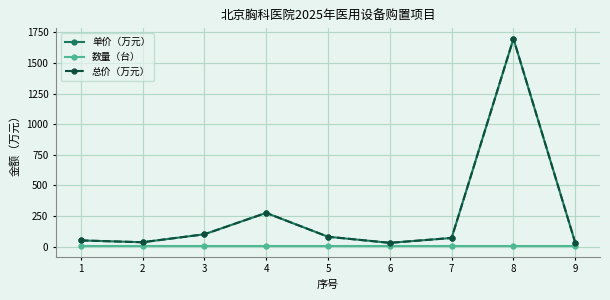

Reading left to right, extract all data points from this chart.

单价（万元）: 50	35	100	275	80	30	70	1699	30
数量（台）: 1	1	1	1	1	1	1	1	1
总价（万元）: 50	35	100	275	80	30	70	1699	30